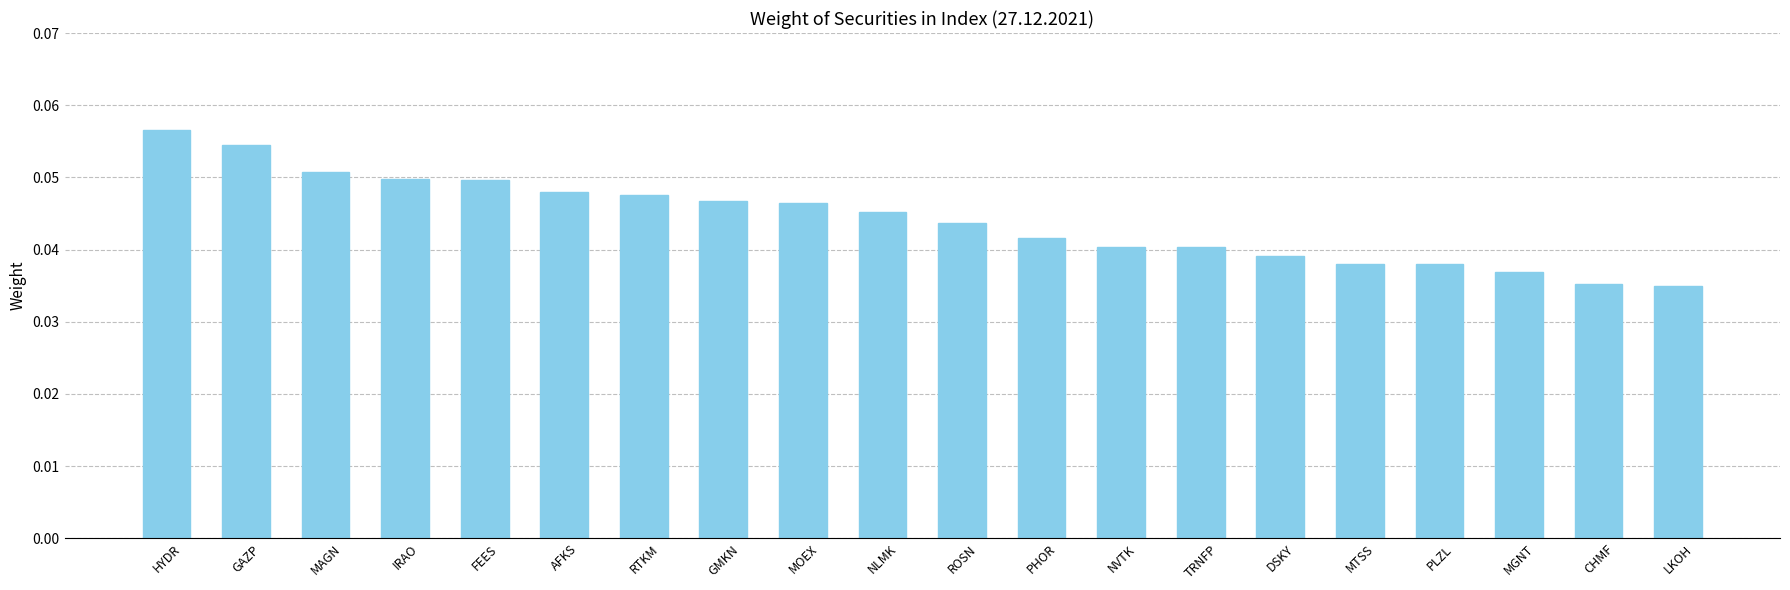

What position from the left is IRAO?

4